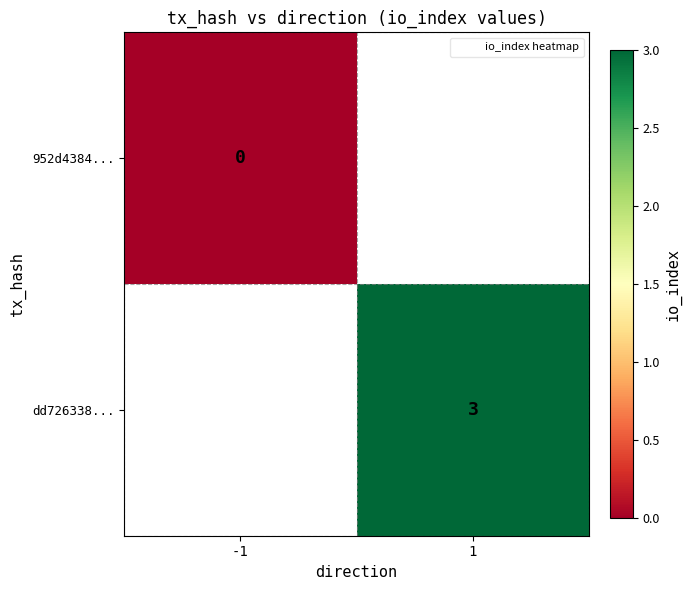

The dd726338... series shows 3 at 1. True or false?

True